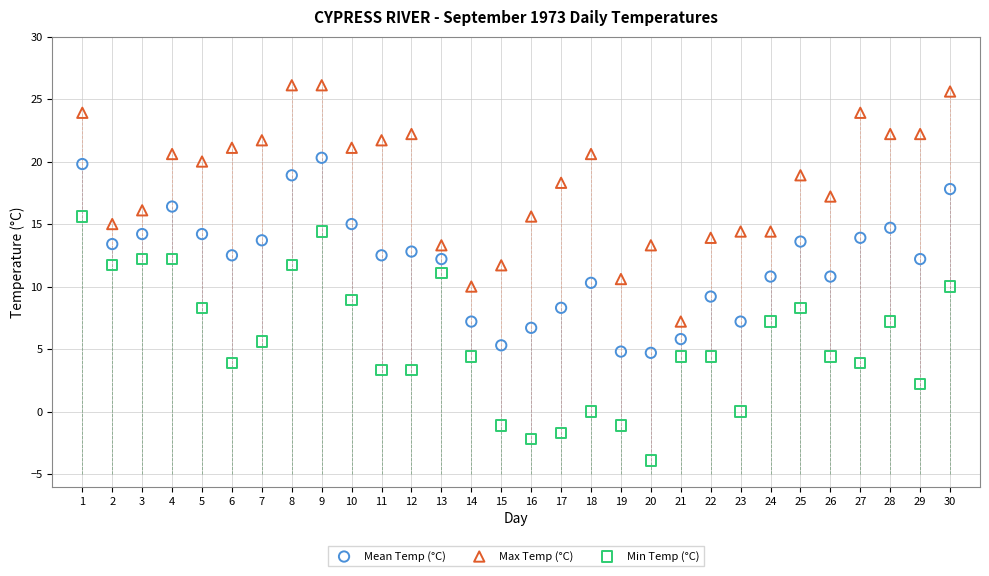

Which series reaches the minimum Y coordinate?

Min Temp (°C)